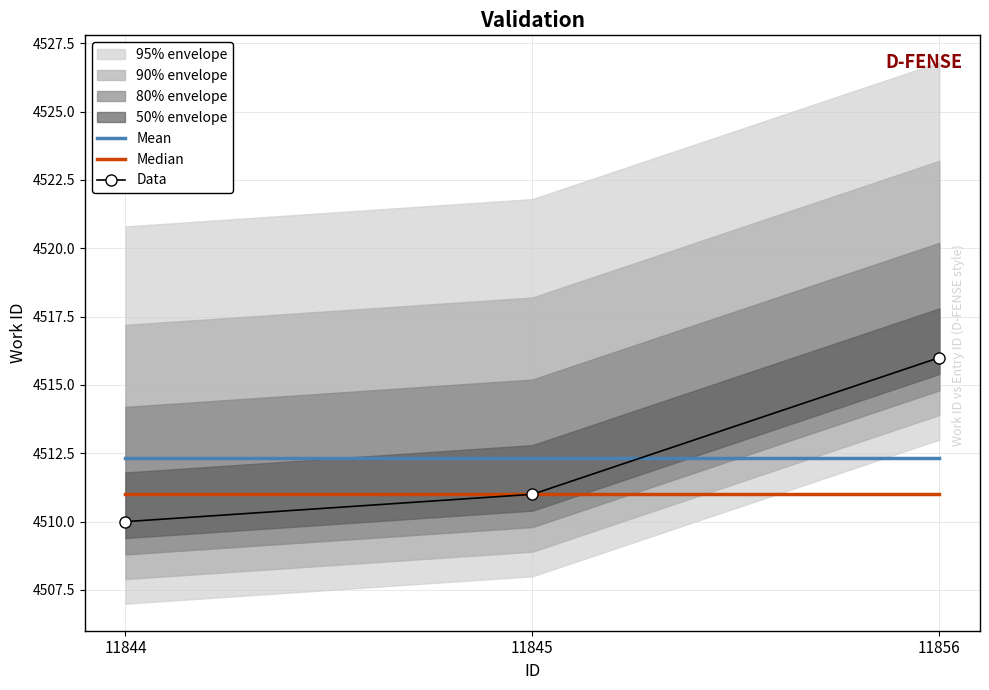

What value does the Mean series have at 11844?

4512.3